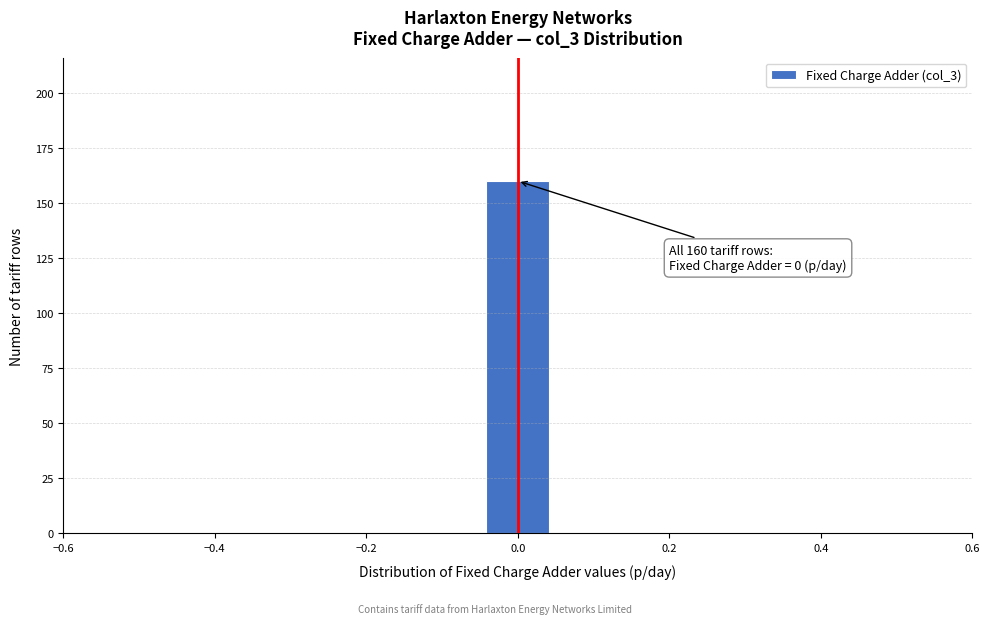

Over which range of the x-axis is the bar tallest?

-0.04 to 0.04